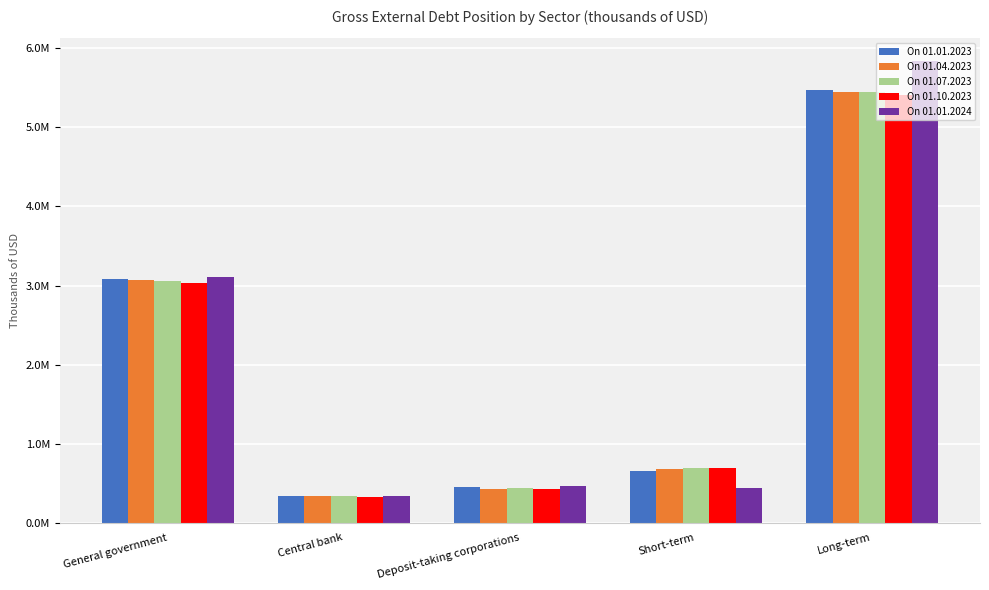

Are the bars horizontal?

No